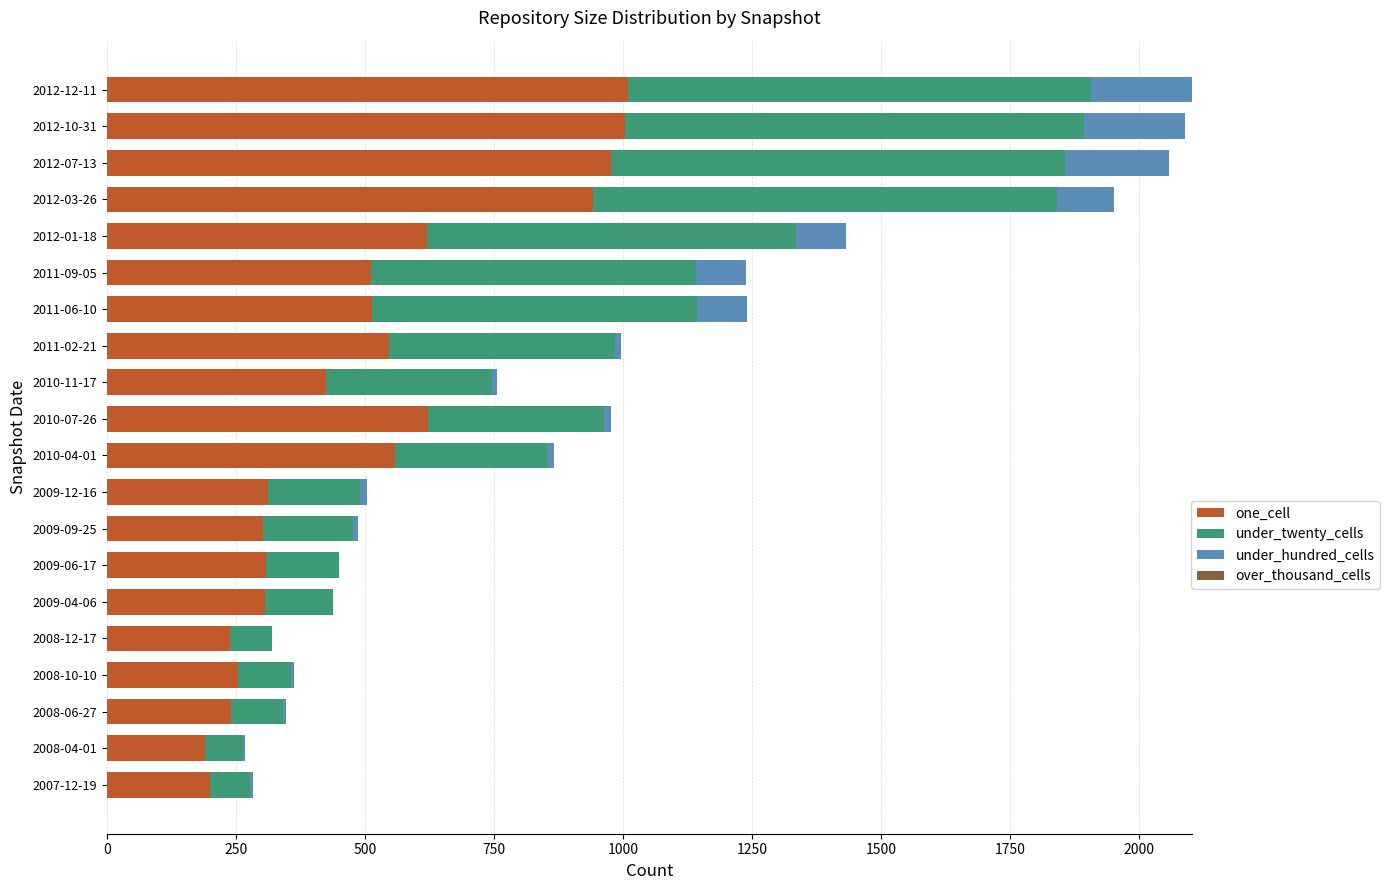

The value of one_cell at 2007-12-19 is 109. True or false?

False